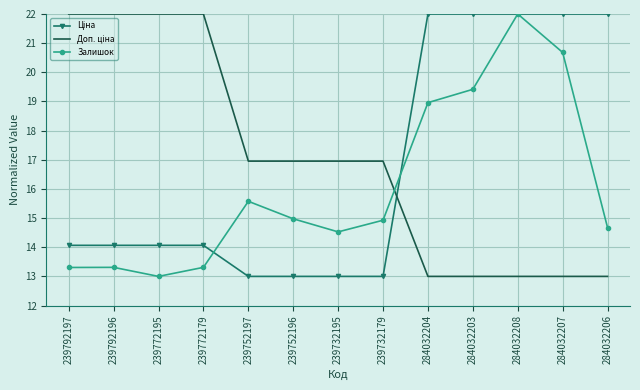

The Залишок series shows 12.8 at 284032208. True or false?

False